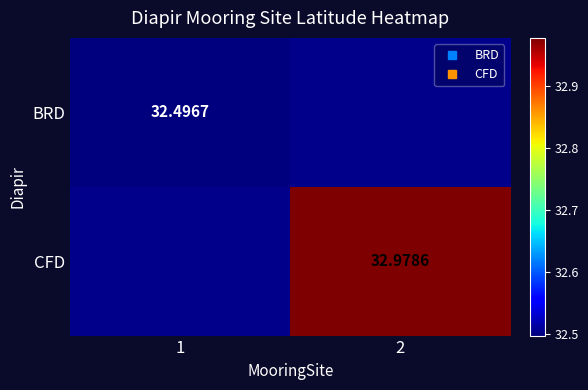

How many data points does each series have?

2